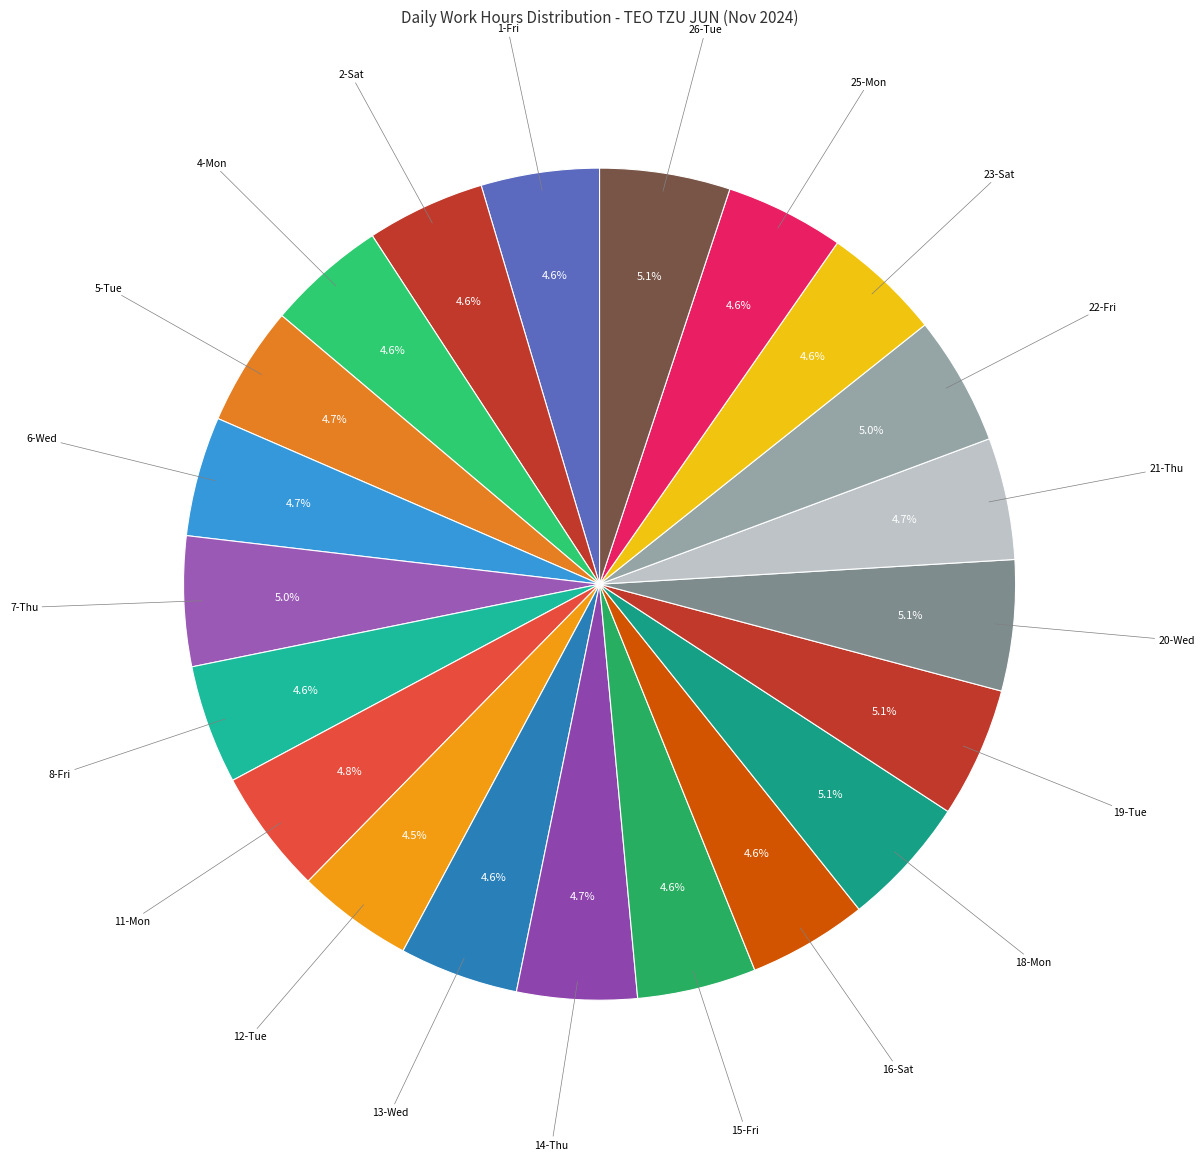

Approximately how many times larger is the value at 21-Thu compared to 18-Mon?

0.9